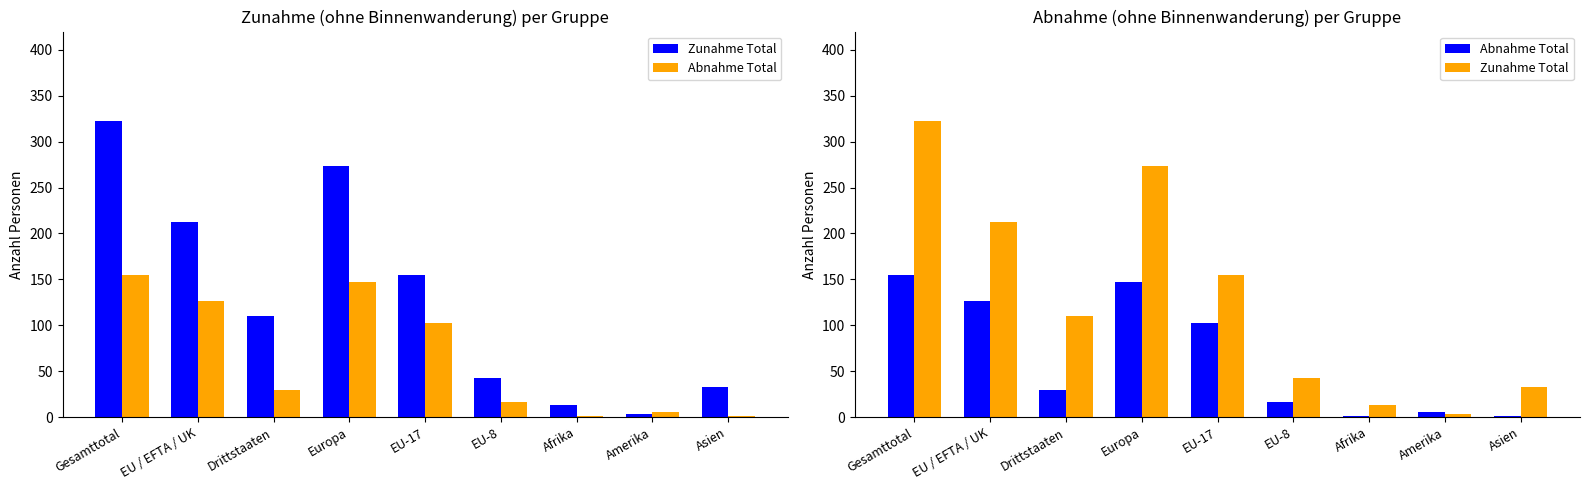

Where does the Abnahme Total series first go above 29?

Gesamttotal